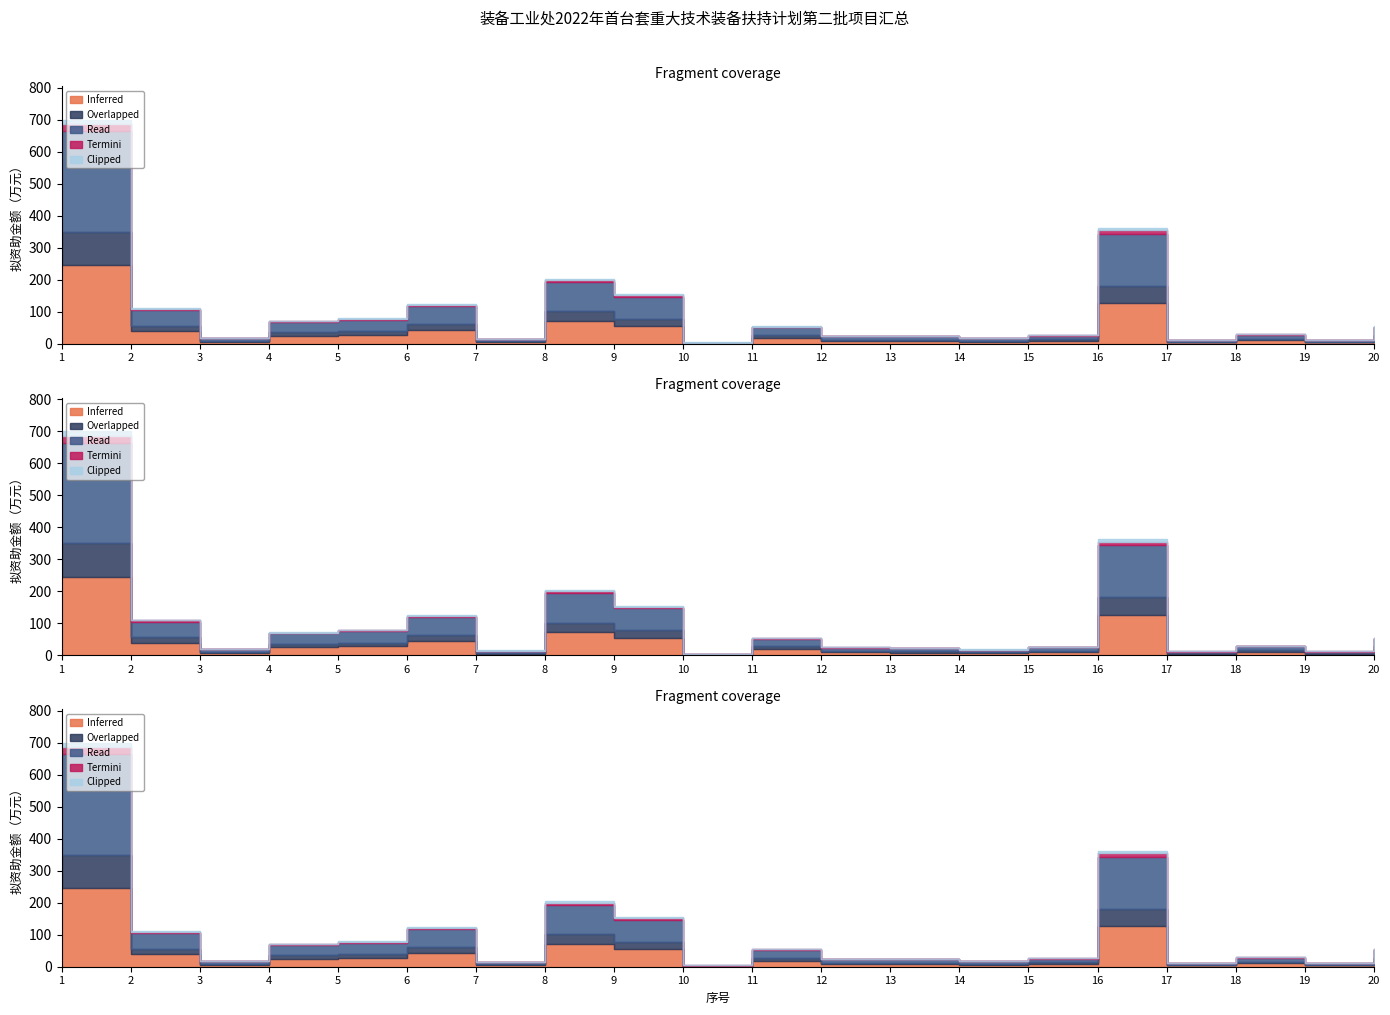

How many points are higher than both their immediate neighbors (excluding endpoints)?

5